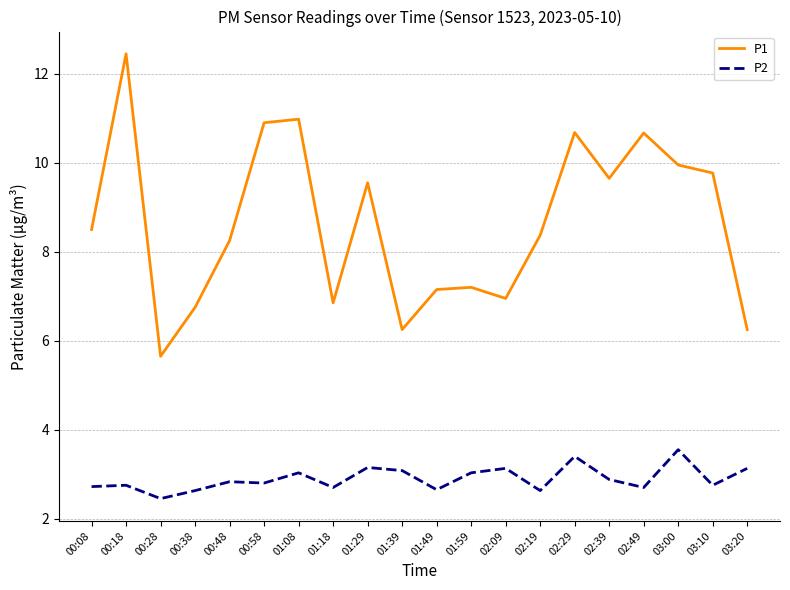

At which category does the chart reach its peak across all series?

00:18